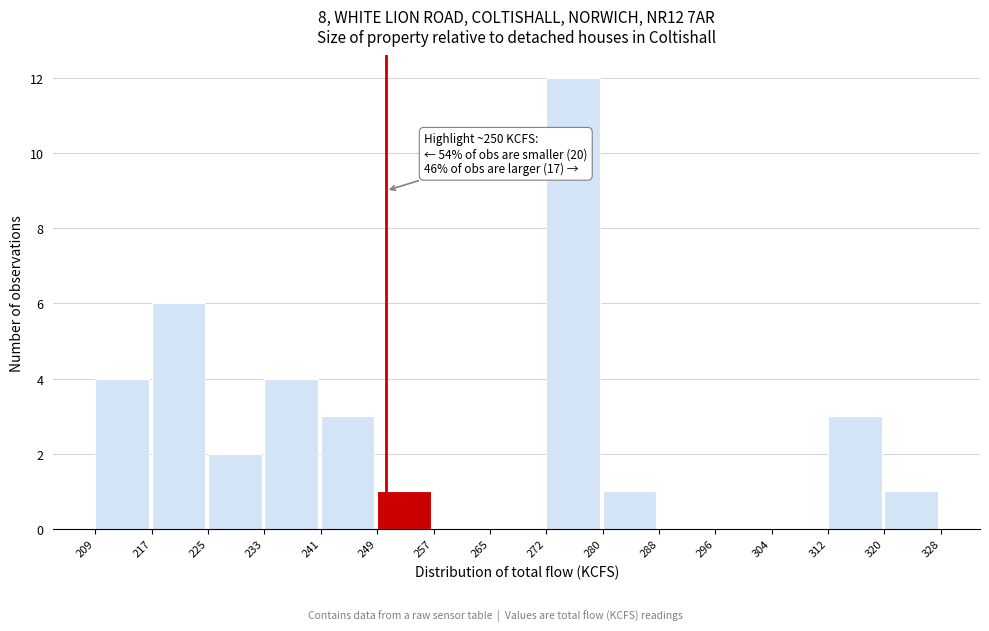

Which range on the x-axis has the tallest bar?

272 to 280